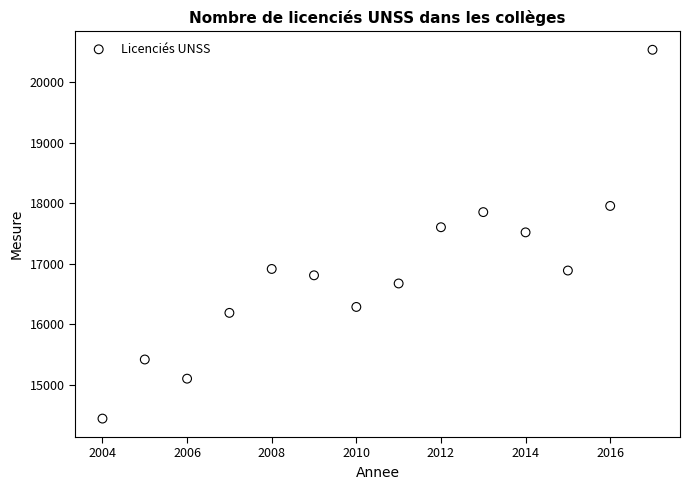

What is the range of X values (max minus min)?

13